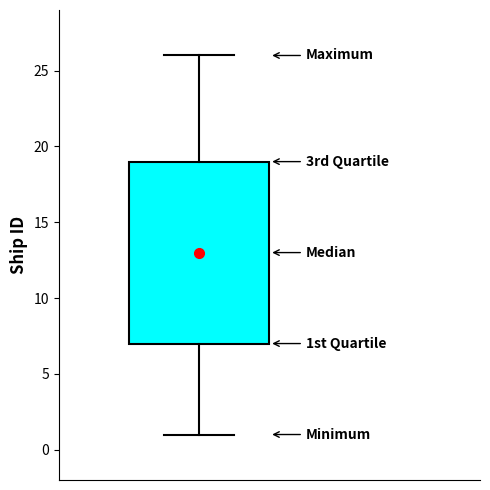

Where is the upper edge of the box on the y-axis? The values are not printed on the chart, so give them approximately, as read against the axis.

19